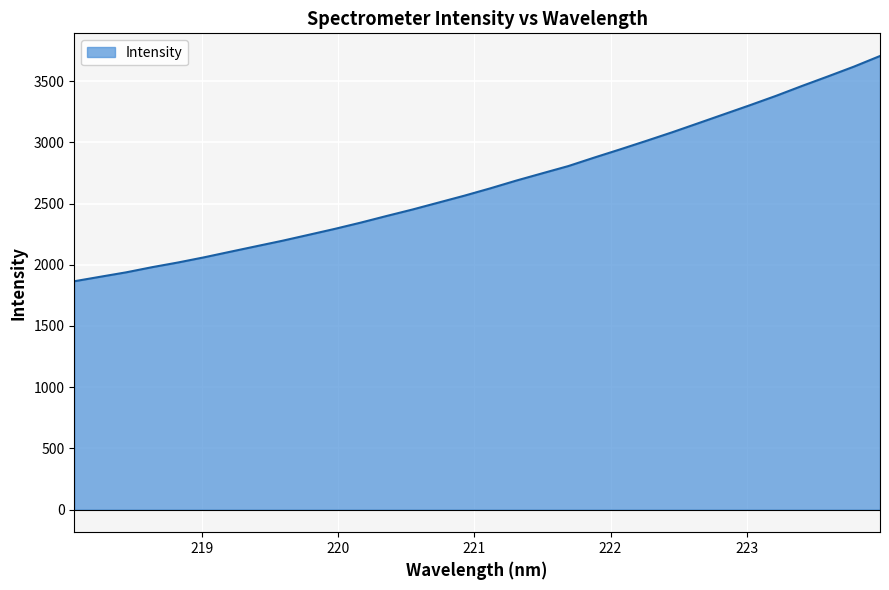

What is the smallest value displayed?

1865.0